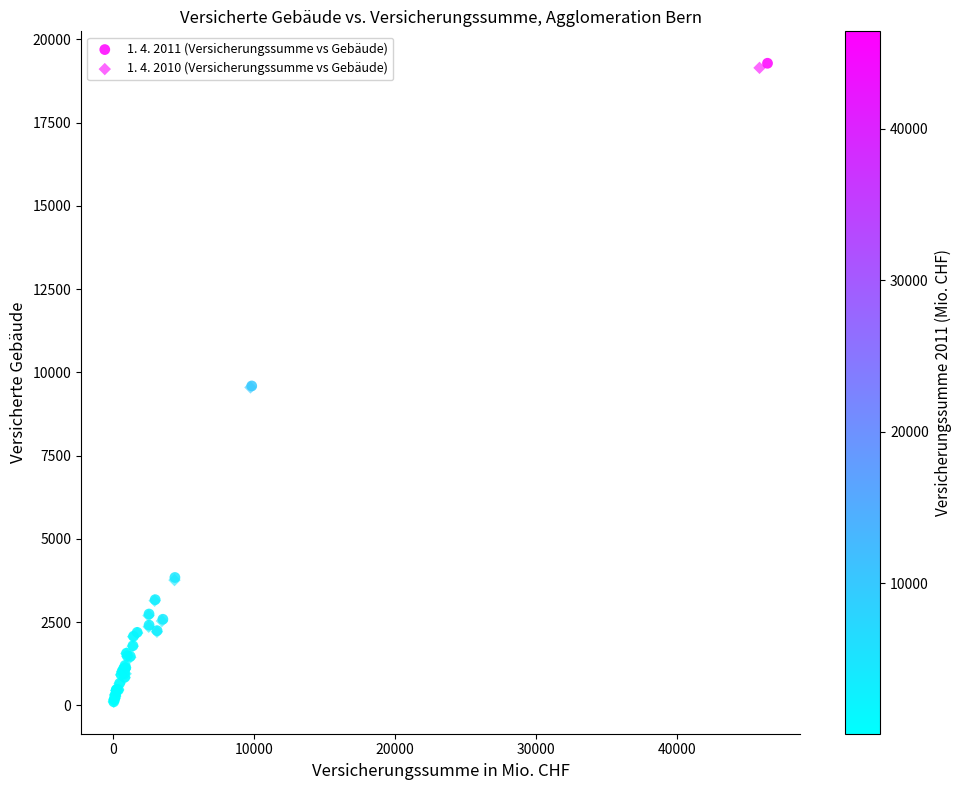

Which series has the widest spread of Y values?

1. 4. 2011 (Versicherungssumme vs Gebäude)